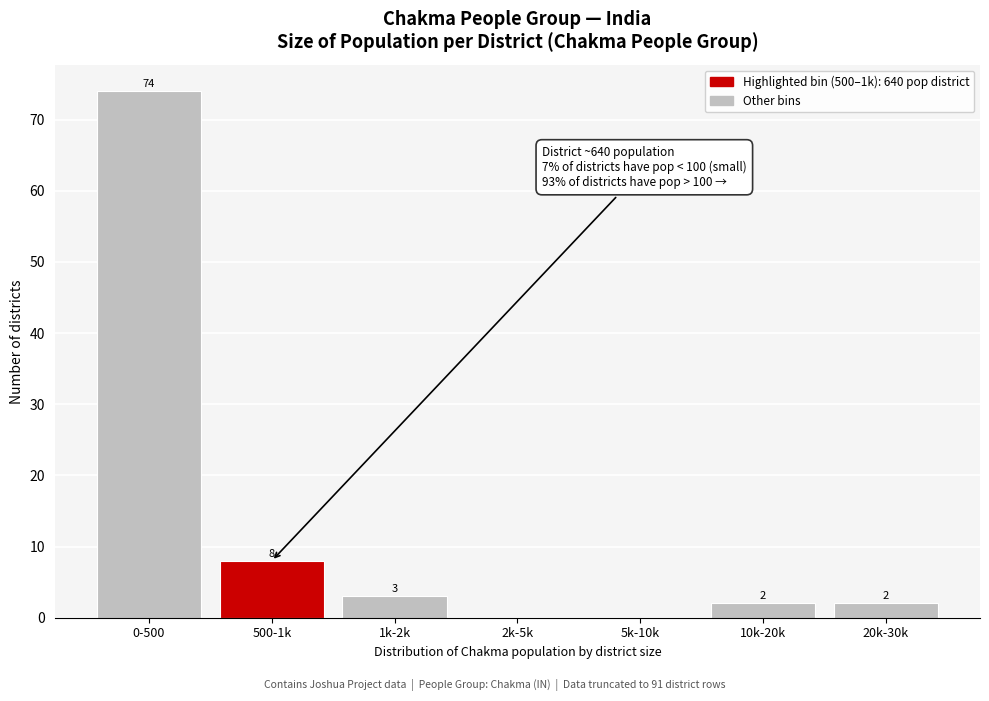

Reading left to right, extract all data points from this chart.

0-500=74	500-1k=8	1k-2k=3	2k-5k=0	5k-10k=0	10k-20k=2	20k-30k=2